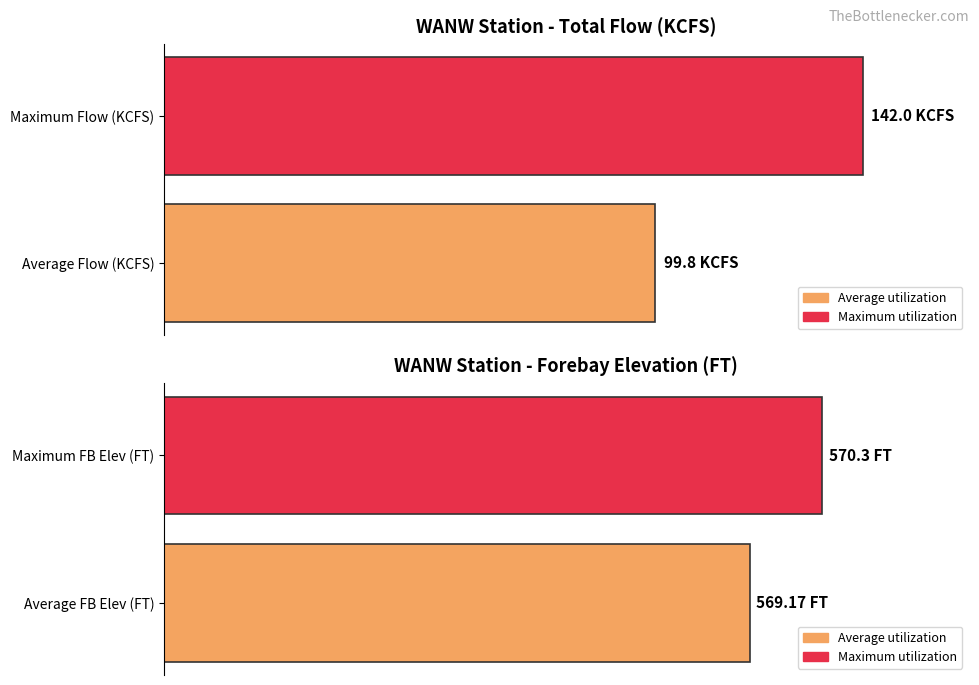

List the series in order of their peak value, lowest first.

TOTAL FLOW, FB ELEV